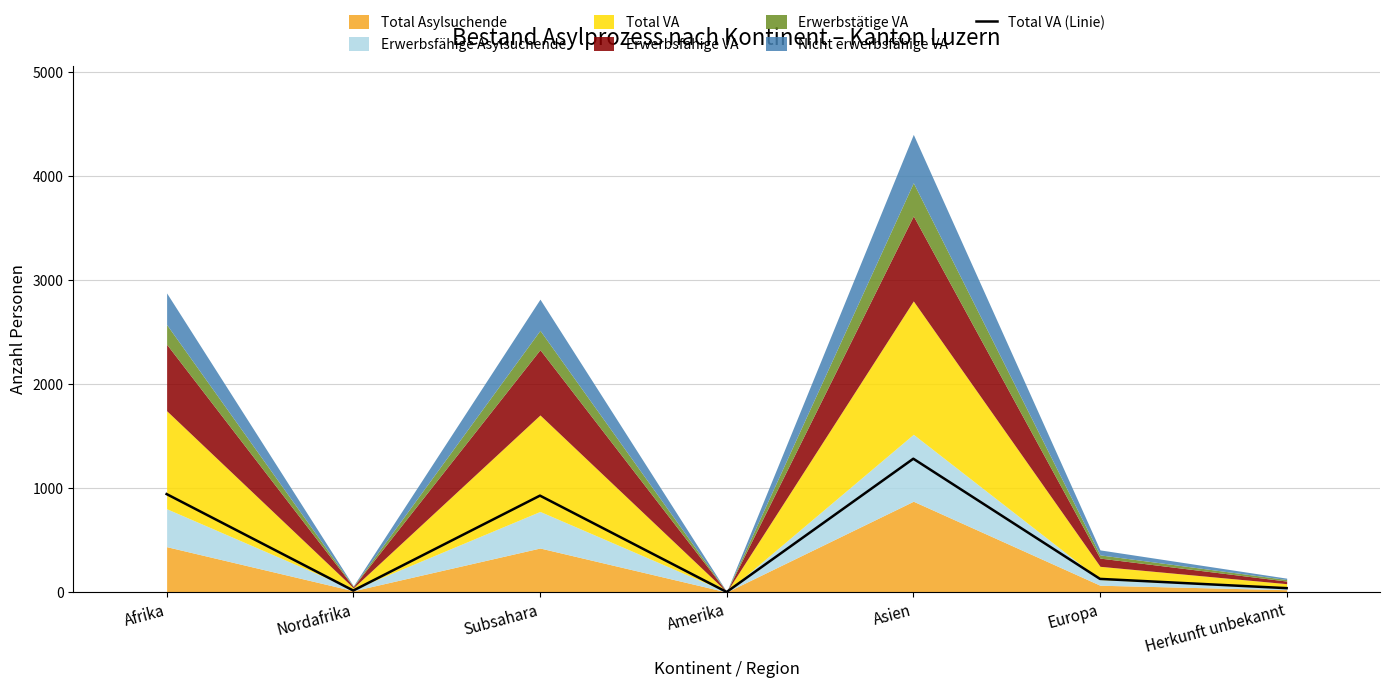

The chart shows a value of 0 at Amerika. True or false?

False